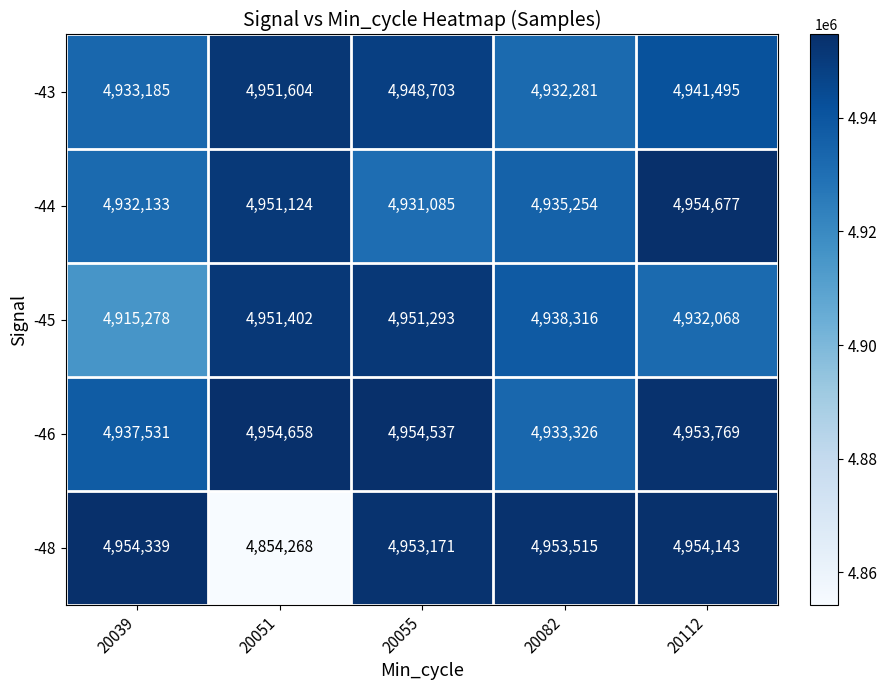

Reading right to left, transcribe all the data shown in this chart.

-43: 20112=4941495	20082=4932281	20055=4948703	20051=4951604	20039=4933185
-44: 20112=4954677	20082=4935254	20055=4931085	20051=4951124	20039=4932133
-45: 20112=4932068	20082=4938316	20055=4951293	20051=4951402	20039=4915278
-46: 20112=4953769	20082=4933326	20055=4954537	20051=4954658	20039=4937531
-48: 20112=4954143	20082=4953515	20055=4953171	20051=4854268	20039=4954339